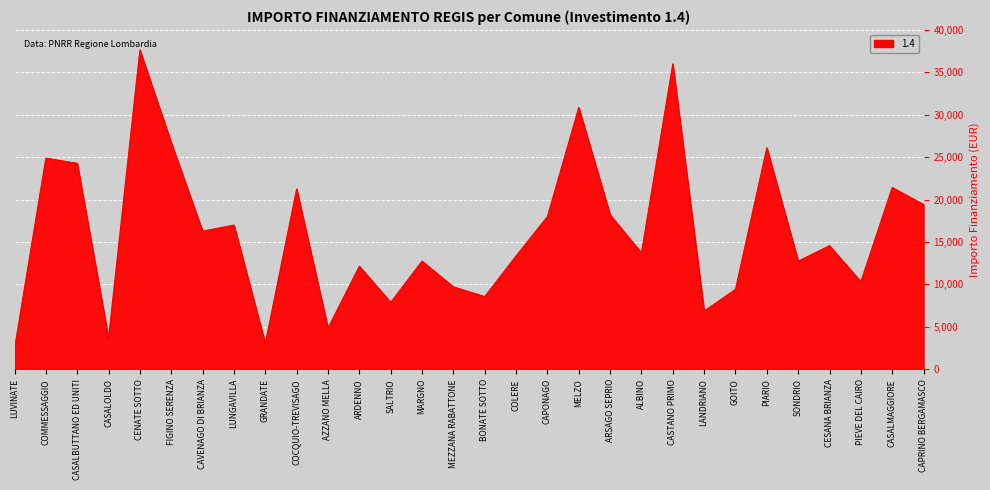

What is the difference between the values at CESANA BRIANZA and LUNGAVILLA?

2428